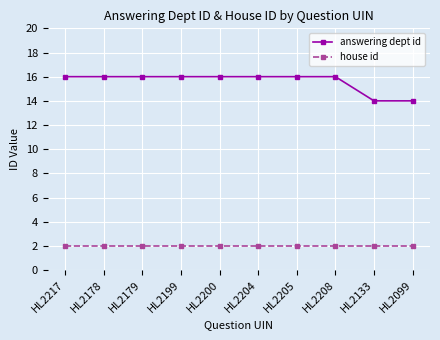

What is the label of the 7th point from the left?

HL2205